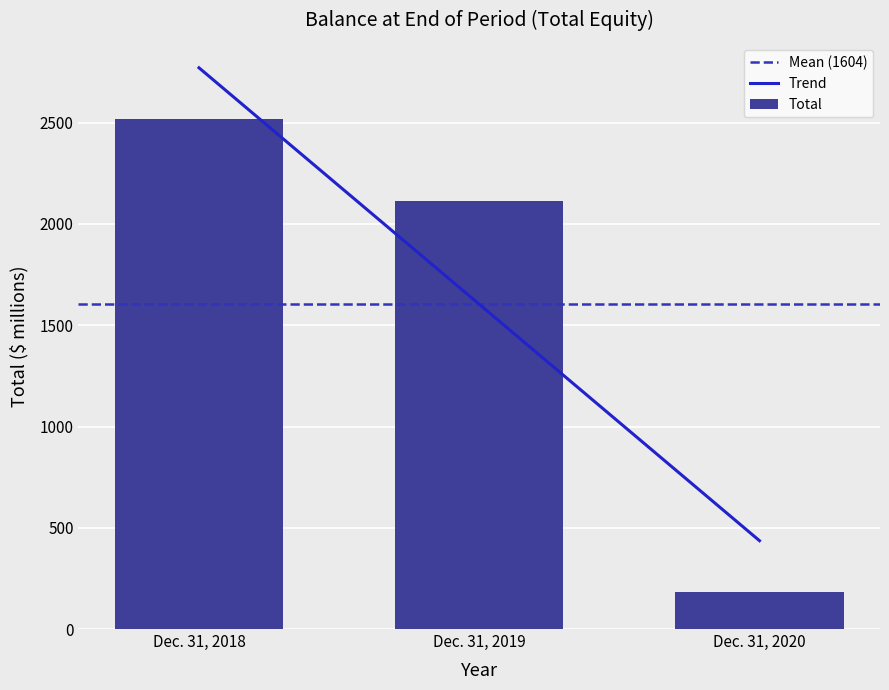

Where is the data nearest to the value 1349?

Dec. 31, 2019